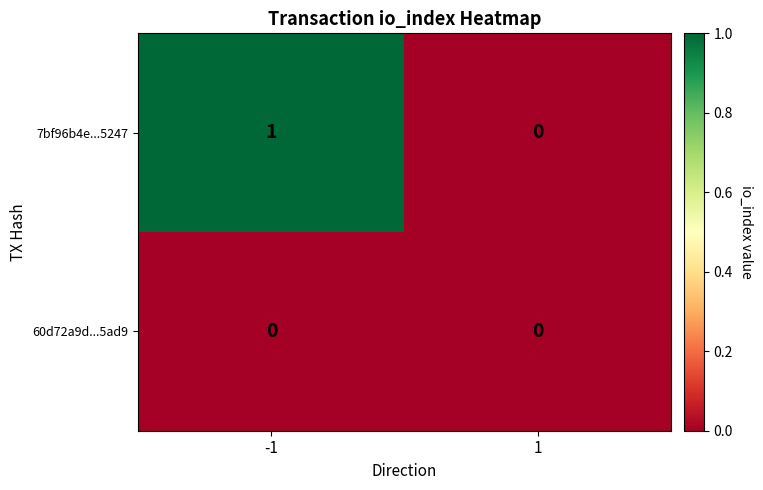

Is the value of 7bf96b4e...5247 at -1 greater than the value of 60d72a9d...5ad9 at 1?

Yes